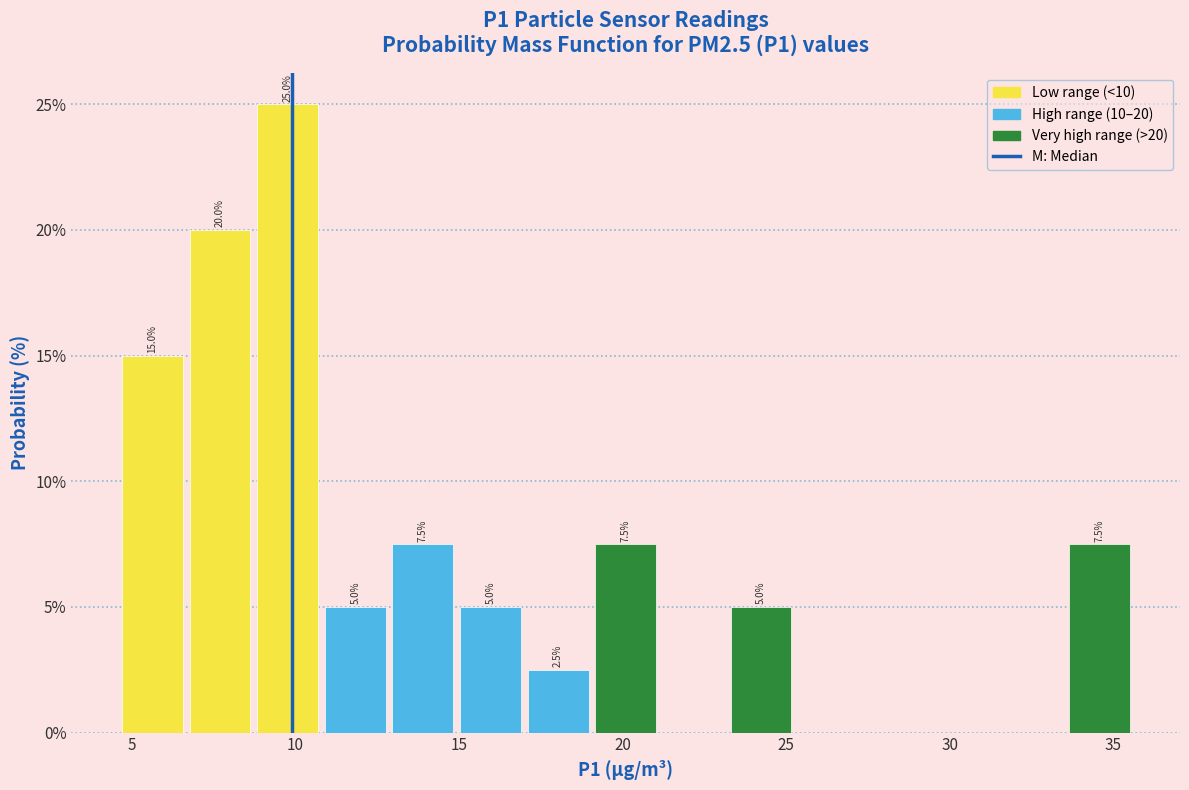

Over which range of the x-axis is the bar tallest?

8.5 to 11.0